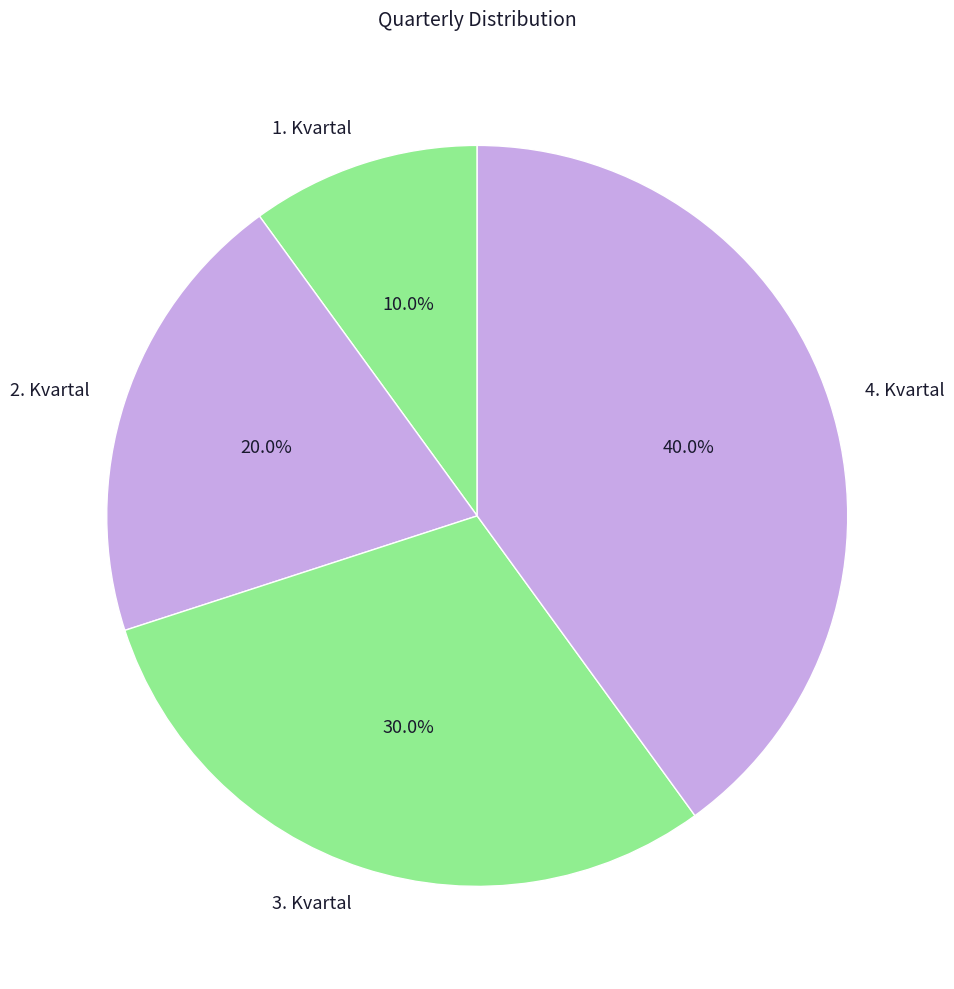

Is there any slice that represents more than half of the pie?

No